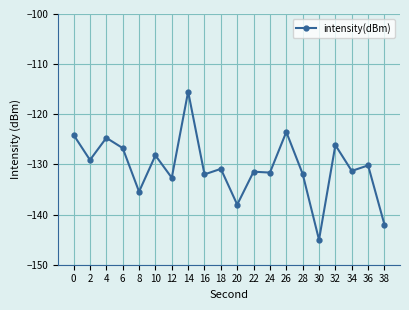

The value at 16 is -132.0. True or false?

True